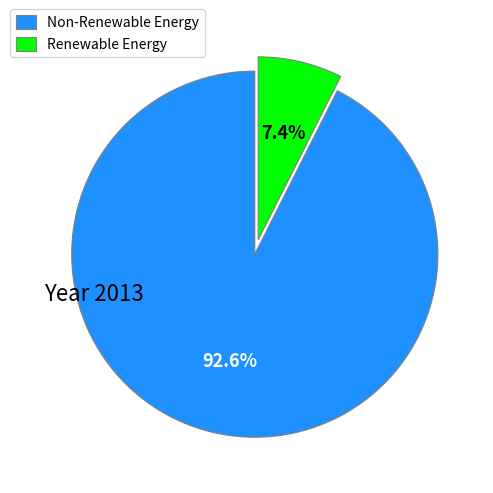

Which category has the smallest portion of the pie?

Renewable Energy